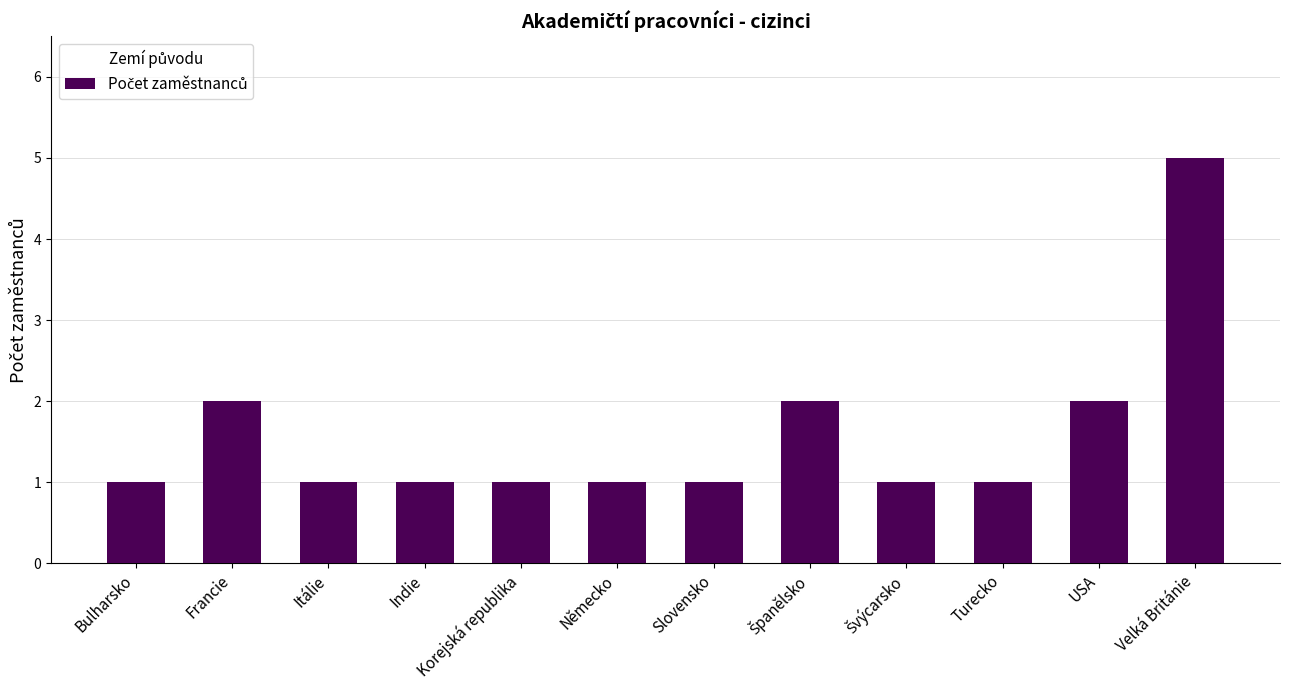

What is the label of the 9th bar from the right?

Indie